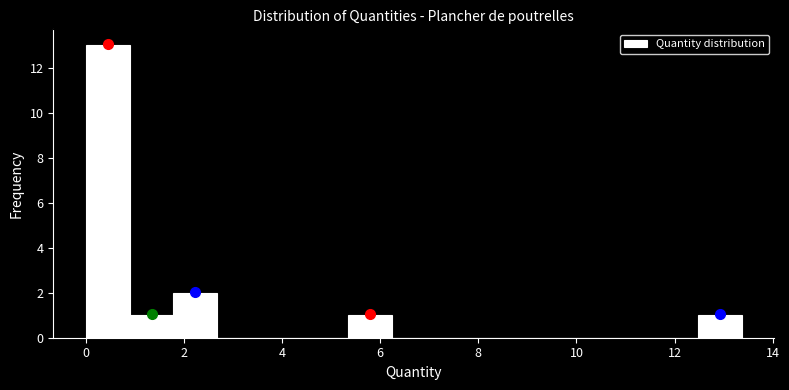

Which range on the x-axis has the tallest bar?

0.0 to 1.0